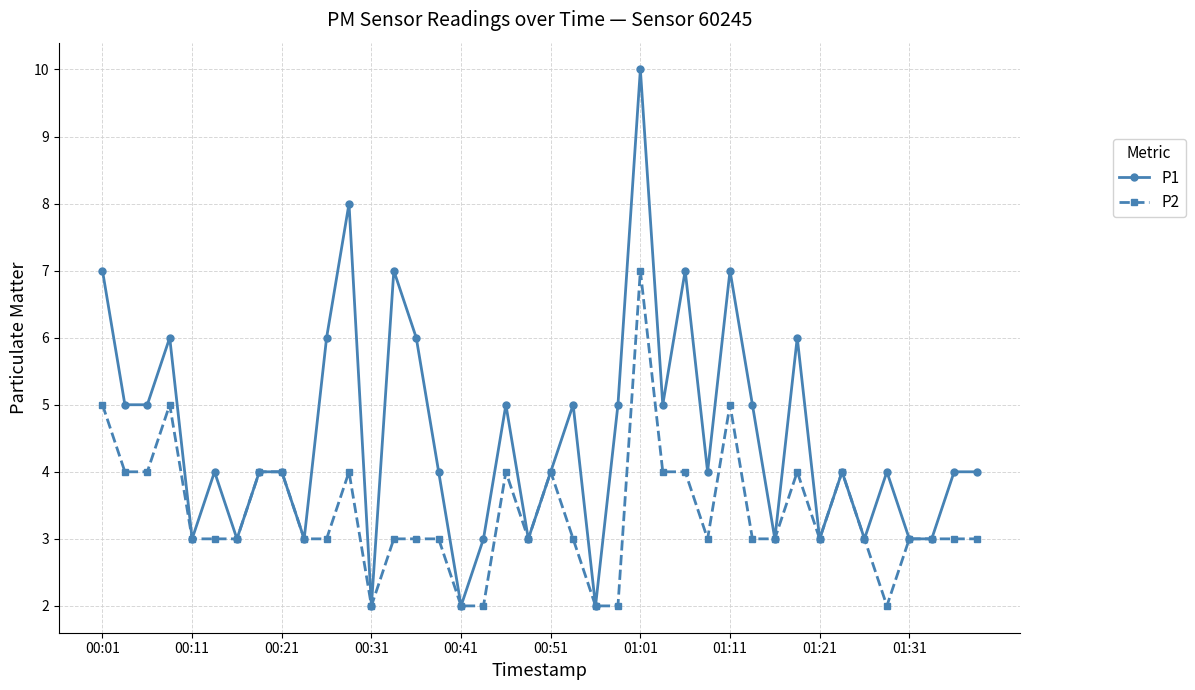

List the series in order of their peak value, highest first.

P1, P2